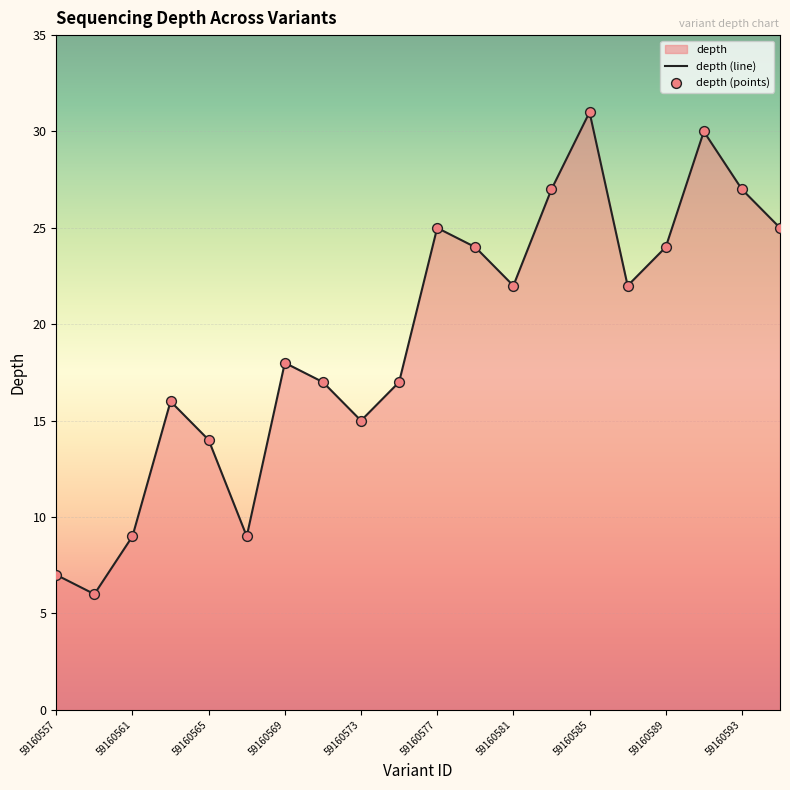

Which category has the highest value across all series?

59160585